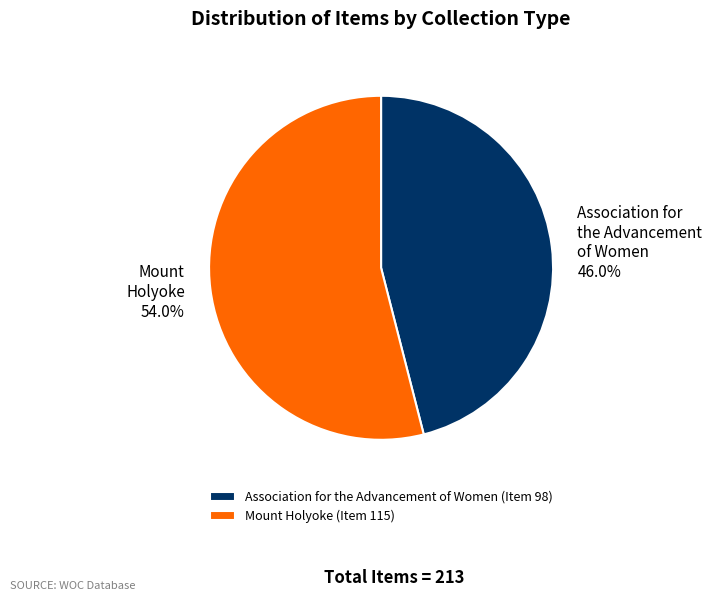

How many slices are in this pie chart?

2